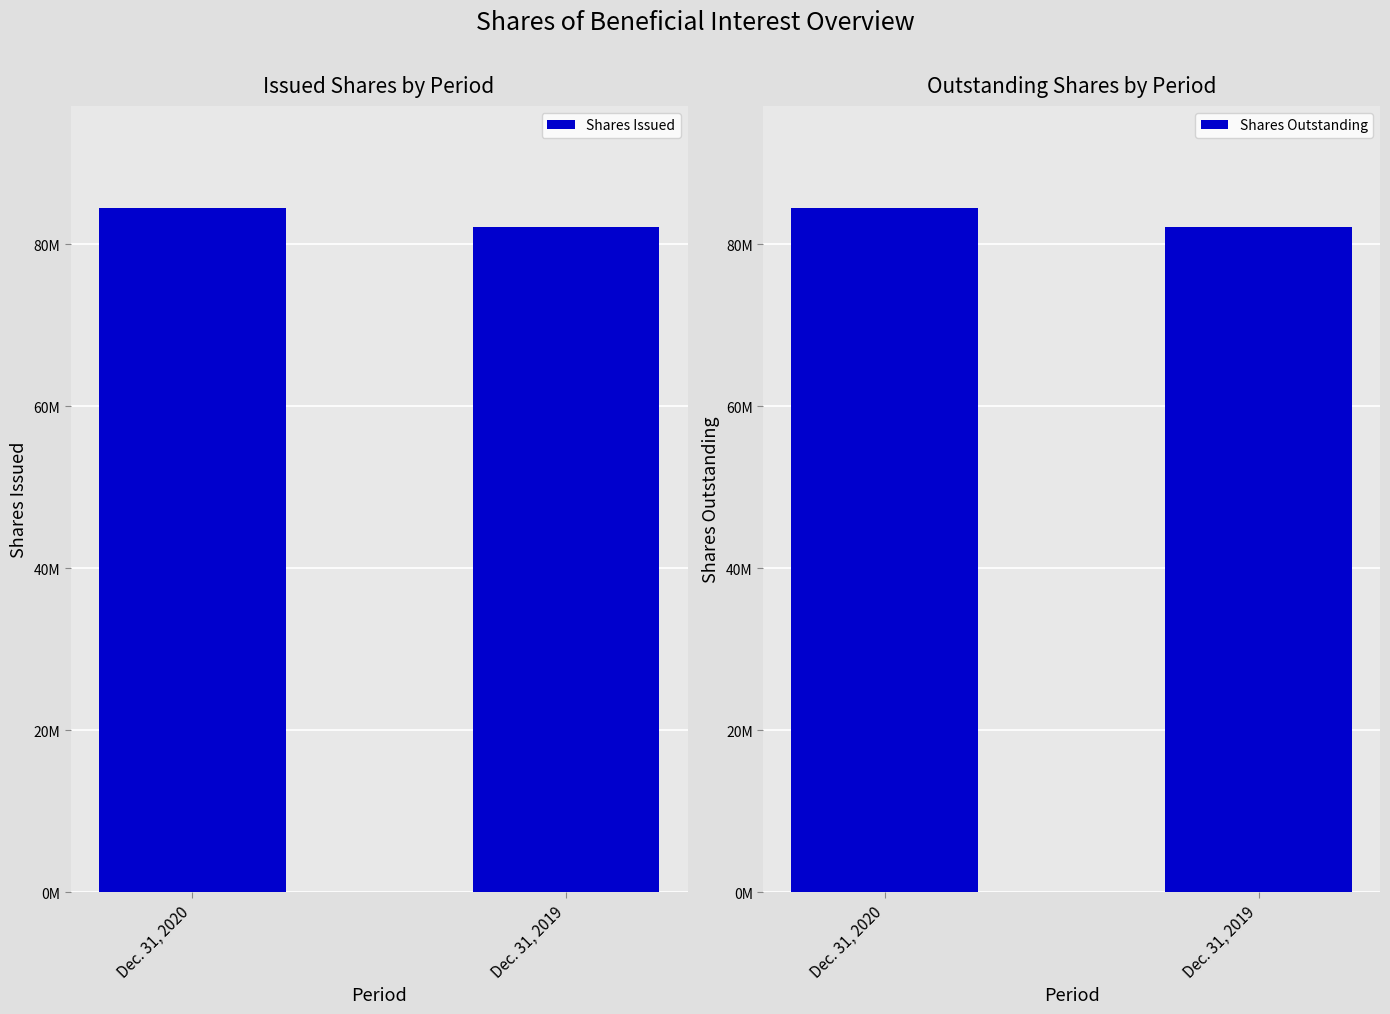

Reading left to right, extract all data points from this chart.

Shares Issued: Dec. 31, 2020=84409000	Dec. 31, 2019=82099000
Shares Outstanding: Dec. 31, 2020=84409000	Dec. 31, 2019=82099000